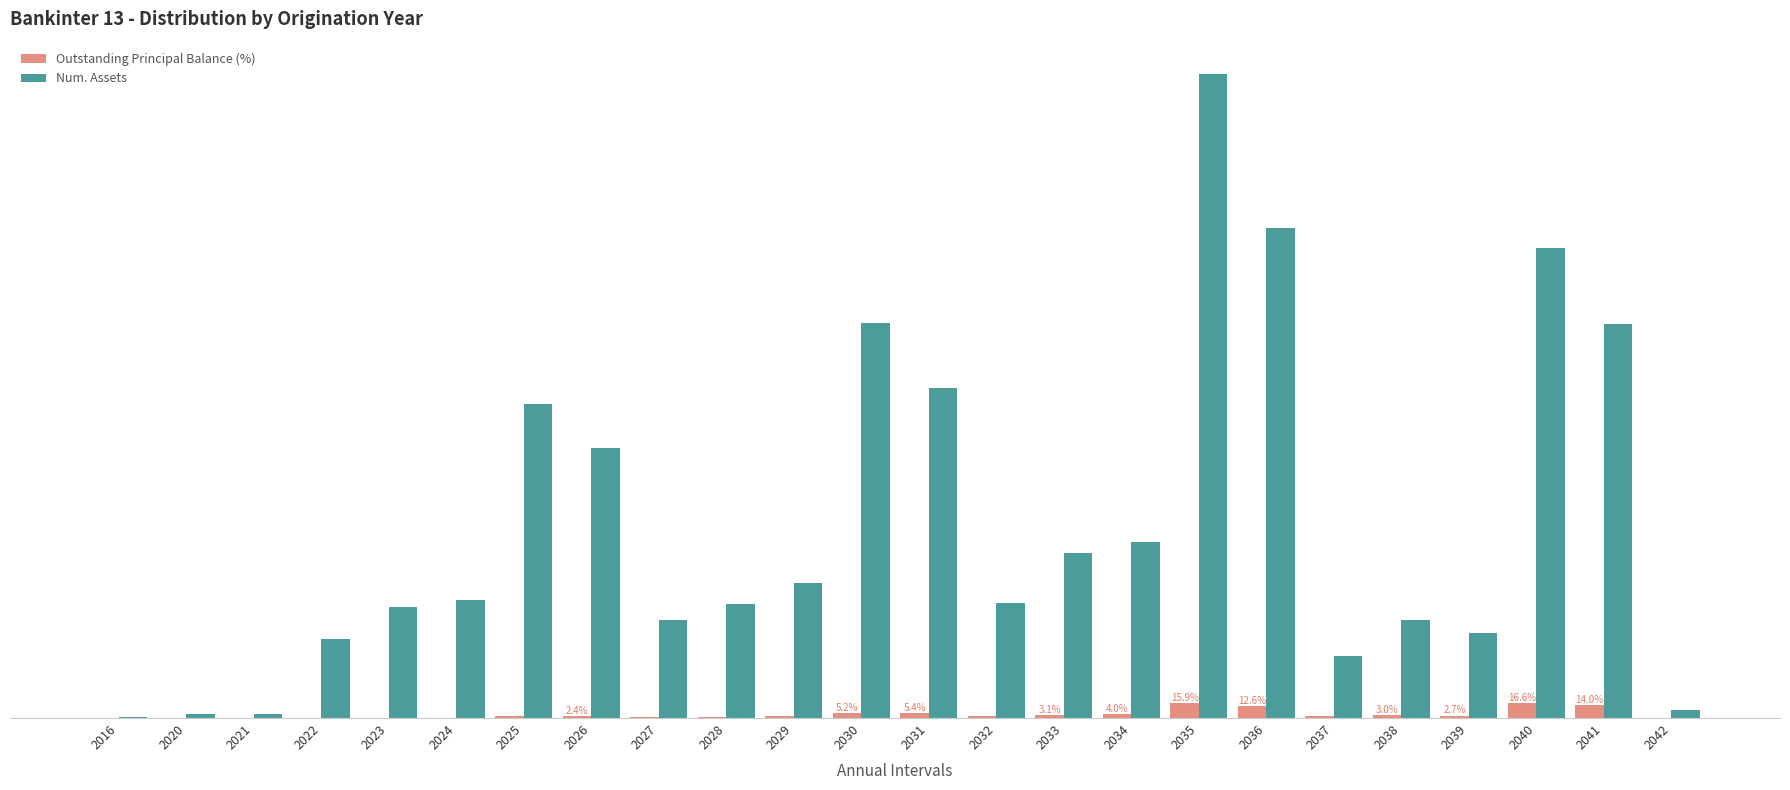

At which label is Num. Assets closest to 351?

2031